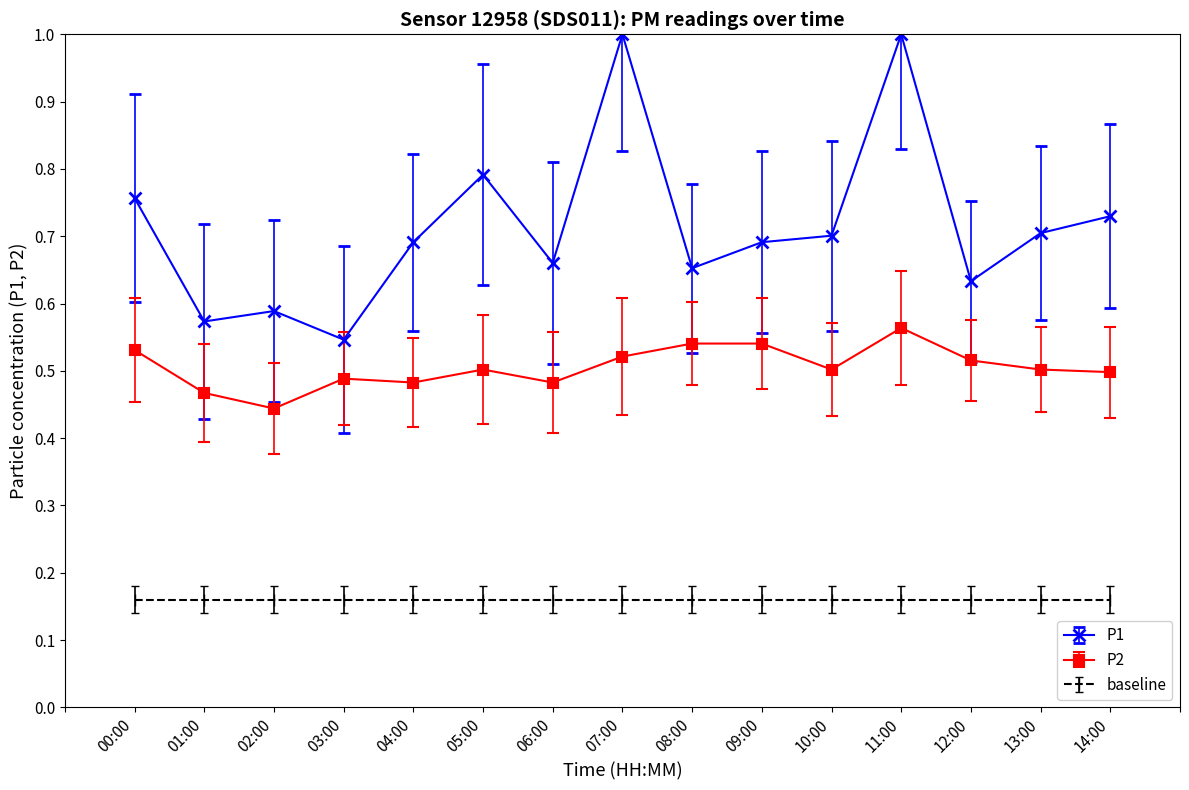

At which label does P1 reach its minimum?

03:00